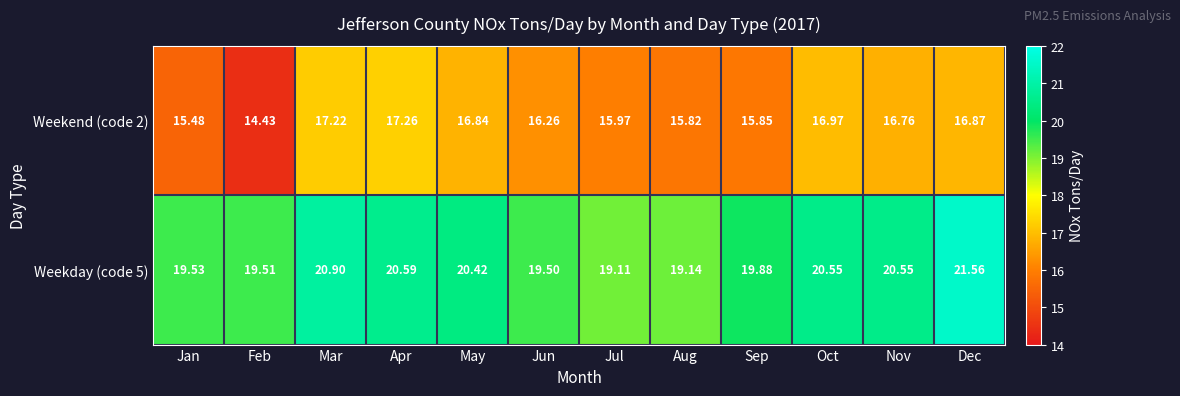

At which category does the chart reach its peak across all series?

Dec